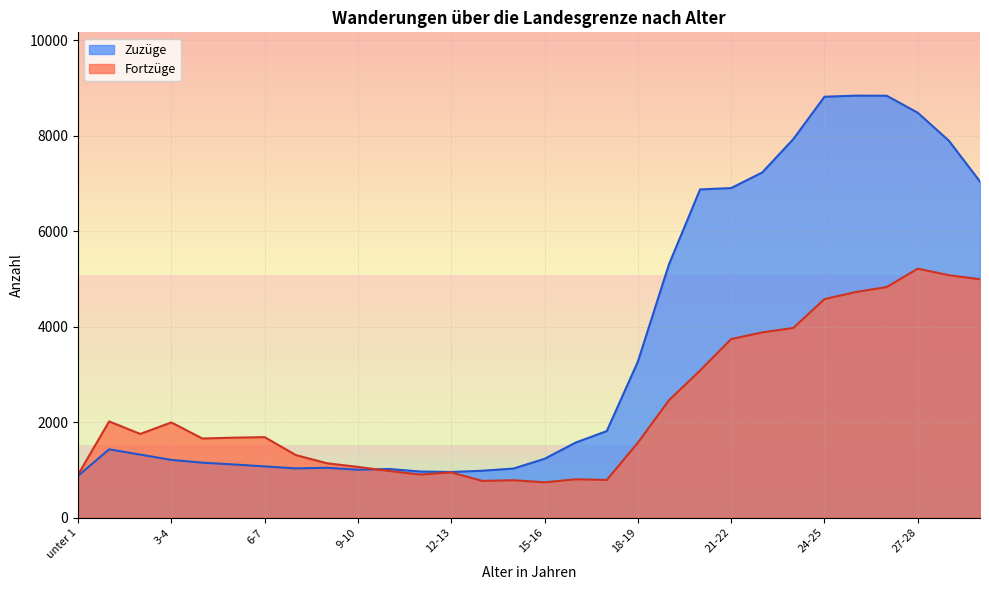

List the series in order of their overall mean, highest first.

Zuzüge, Fortzüge